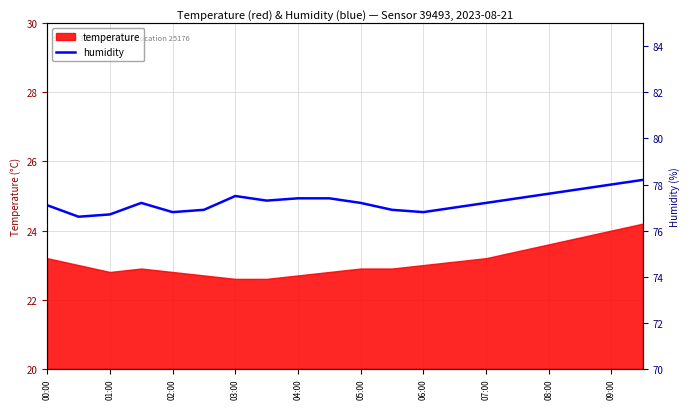

List the labels in order of value, largest first.

19, 18, 17, 16, 06:00, 08:00, 09:00, 15, 07:00, 03:00, 10, 14, 00:00, 13, 05:00, 11, 04:00, 12, 02:00, 01:00